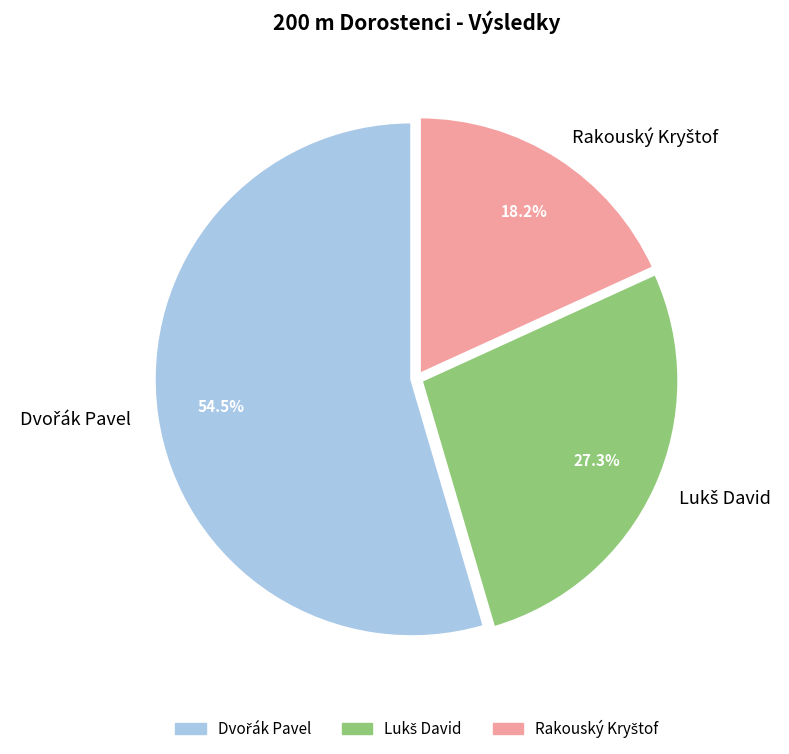

Is there any slice that represents more than half of the pie?

Yes